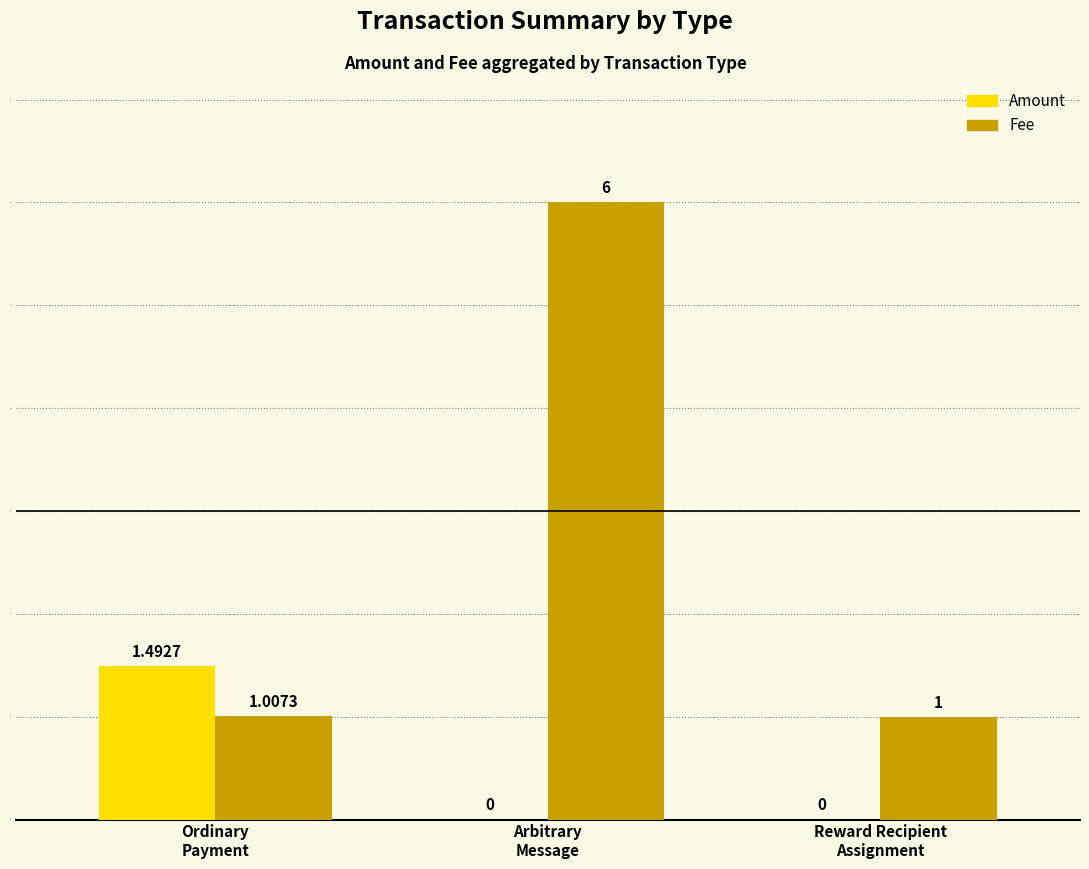

What is the sum of all Fee values?

8.0